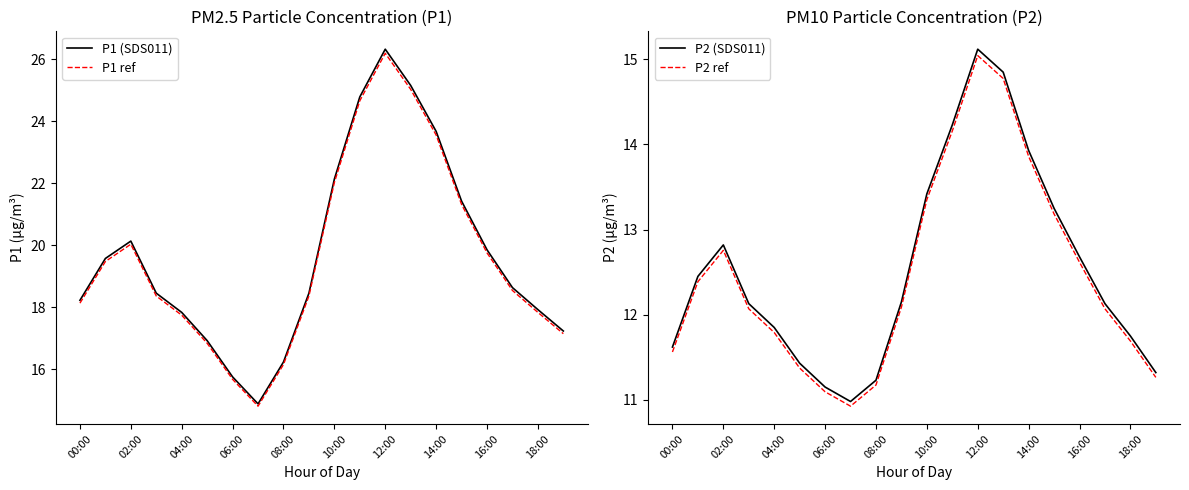

Is it true that P1 (SDS011) equals 37.8 at 14:00?

False